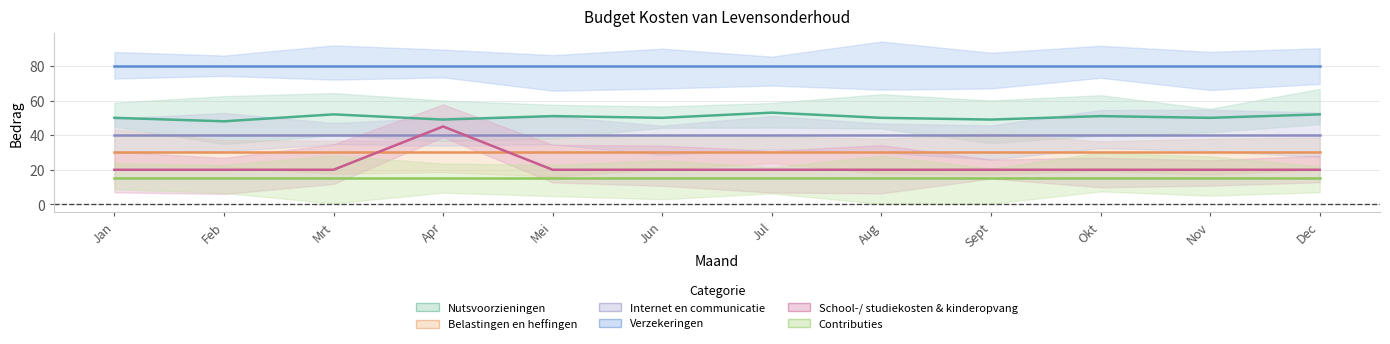

Is it true that School-/ studiekosten & kinderopvang equals 11 at Aug?

False